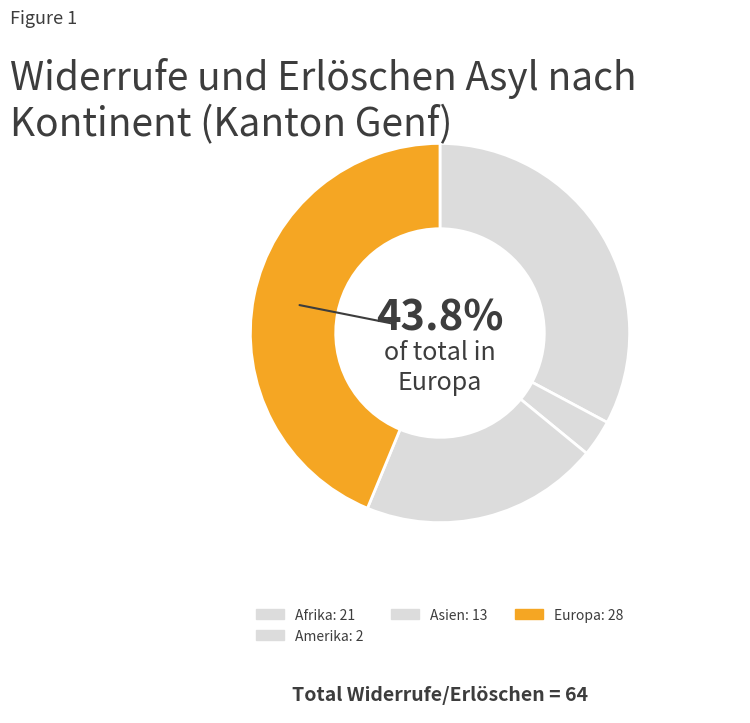

The Asien slice represents 20% of the pie. True or false?

True